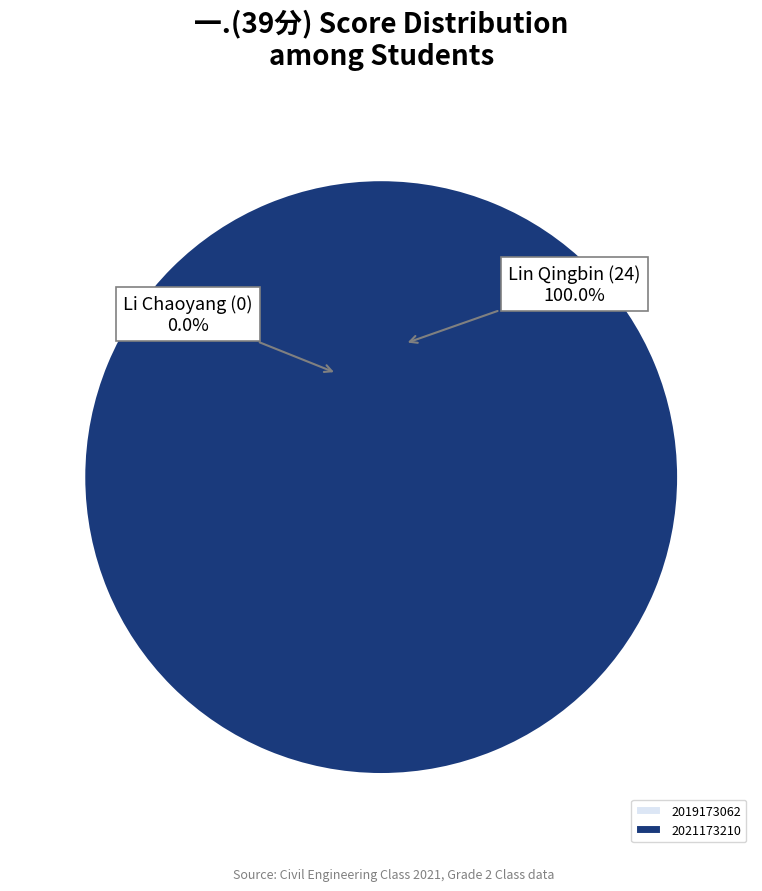

What is the majority slice?

2021173210